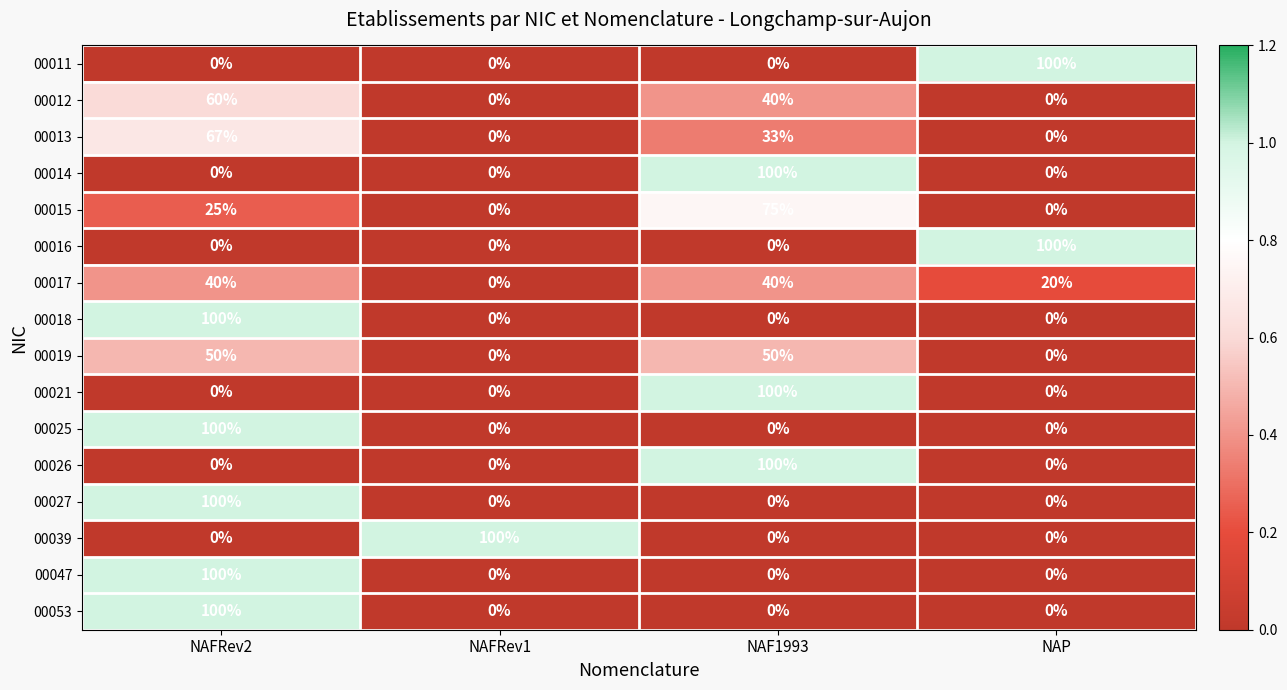

How many 00018 values are between 0 and 100?

4